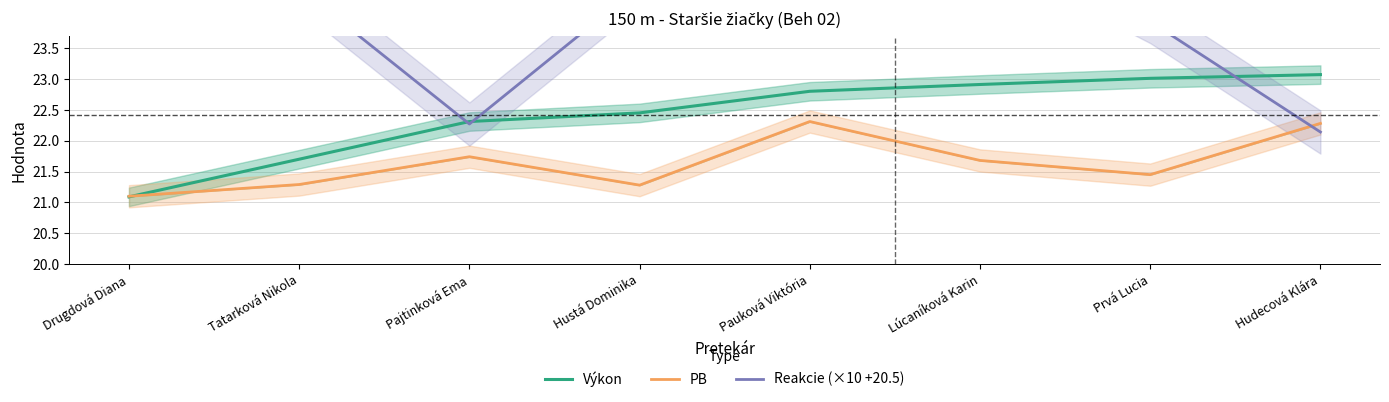

What are all the series names shown in the legend?

Výkon, PB, Reakcie (×10 +20.5)